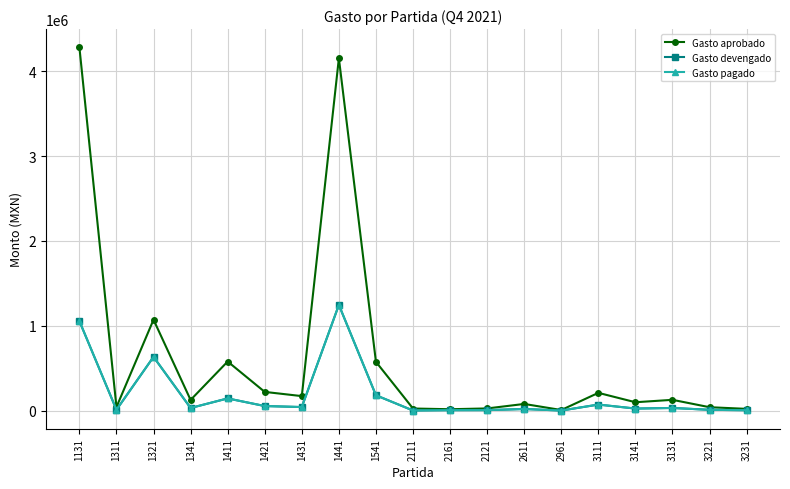

What is the spread (max minus min) of values at 3111?

137940